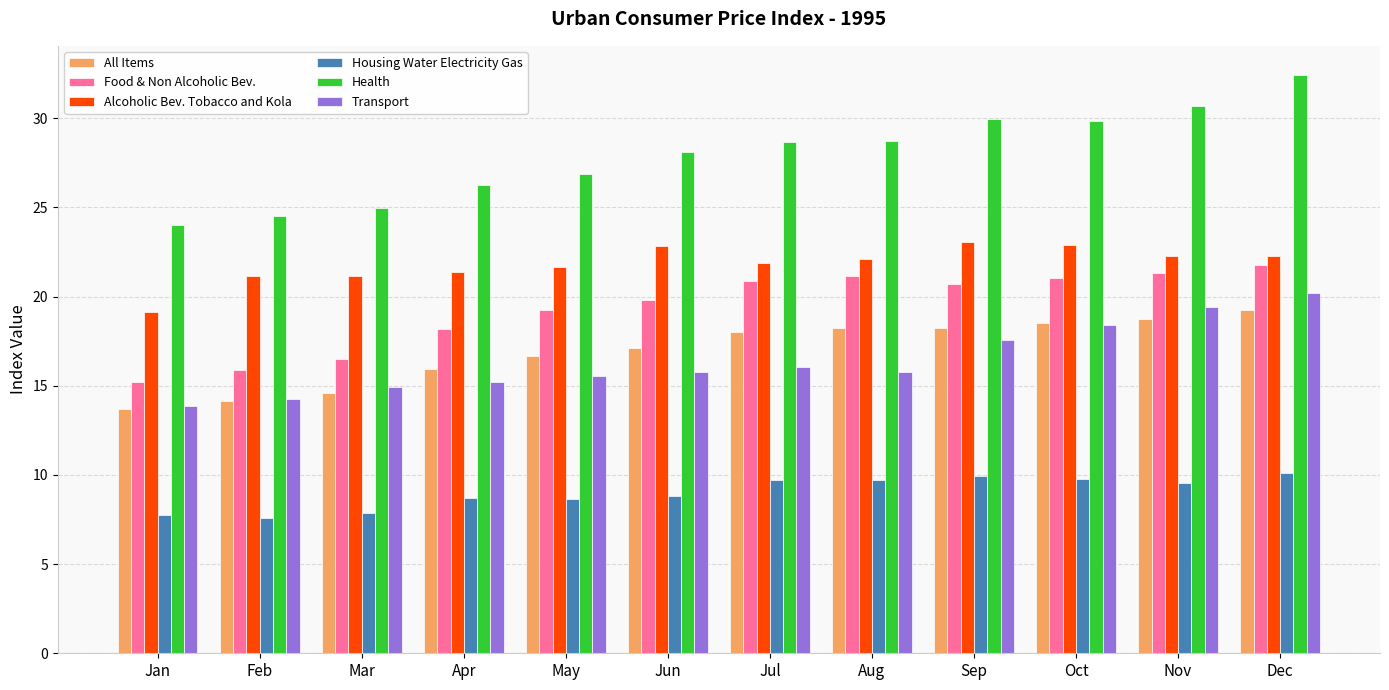

How many data points in All Items are less than 18?

6